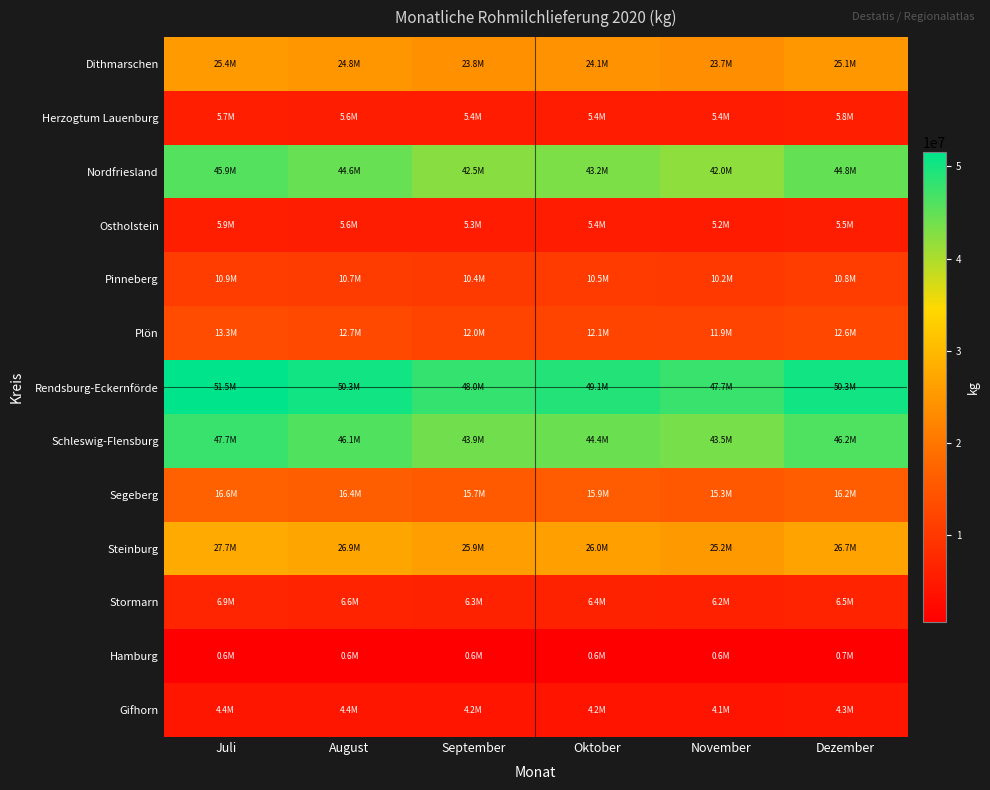

Reading left to right, what are all the values shown in this chart?

Dithmarschen: Juli=25436519	August=24769315	September=23777391	Oktober=24114858	November=23700352	Dezember=25076751
Herzogtum Lauenburg: Juli=5697880	August=5555367	September=5380847	Oktober=5434116	November=5373284	Dezember=5780159
Nordfriesland: Juli=45851600	August=44586991	September=42461277	Oktober=43237032	November=42047801	Dezember=44768766
Ostholstein: Juli=5932736	August=5603686	September=5313873	Oktober=5379704	November=5229829	Dezember=5547954
Pinneberg: Juli=10886932	August=10702741	September=10356300	Oktober=10520309	November=10209038	Dezember=10847242
Plön: Juli=13292593	August=12732992	September=12031648	Oktober=12057040	November=11871467	Dezember=12620635
Rendsburg-Eckernförde: Juli=51521939	August=50278467	September=47977808	Oktober=49088527	November=47668521	Dezember=50293299
Schleswig-Flensburg: Juli=47669924	August=46135552	September=43876756	Oktober=44364706	November=43498058	Dezember=46189898
Segeberg: Juli=16603941	August=16355105	September=15683663	Oktober=15864675	November=15262411	Dezember=16169645
Steinburg: Juli=27678428	August=26930317	September=25879882	Oktober=25959697	November=25166898	Dezember=26692867
Stormarn: Juli=6926017	August=6624736	September=6317366	Oktober=6412820	November=6173585	Dezember=6493157
Hamburg: Juli=632072	August=586306	September=604904	Oktober=621447	November=628447	Dezember=688426
Gifhorn: Juli=4431865	August=4411251	September=4188023	Oktober=4165603	November=4051456	Dezember=4289864